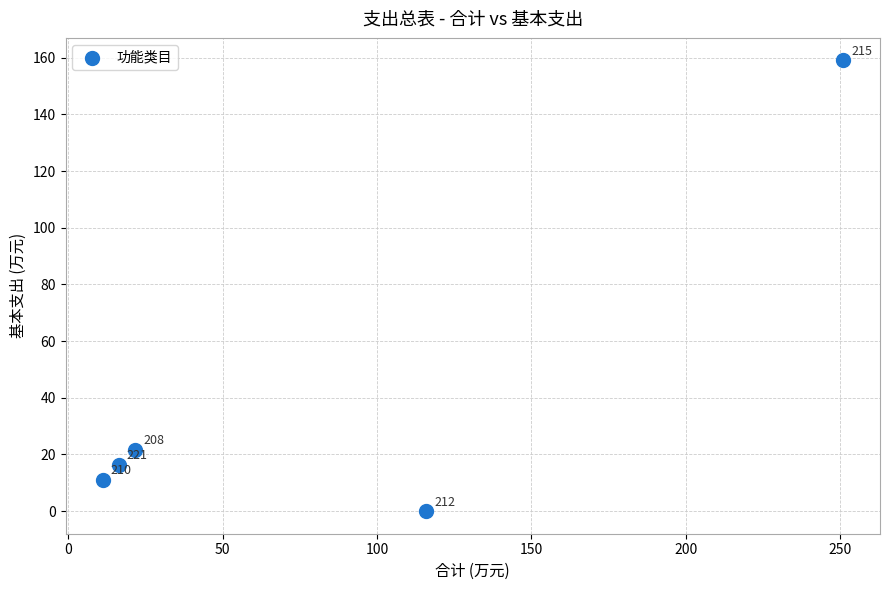

What is the range of Y values (max minus min)?

159.0